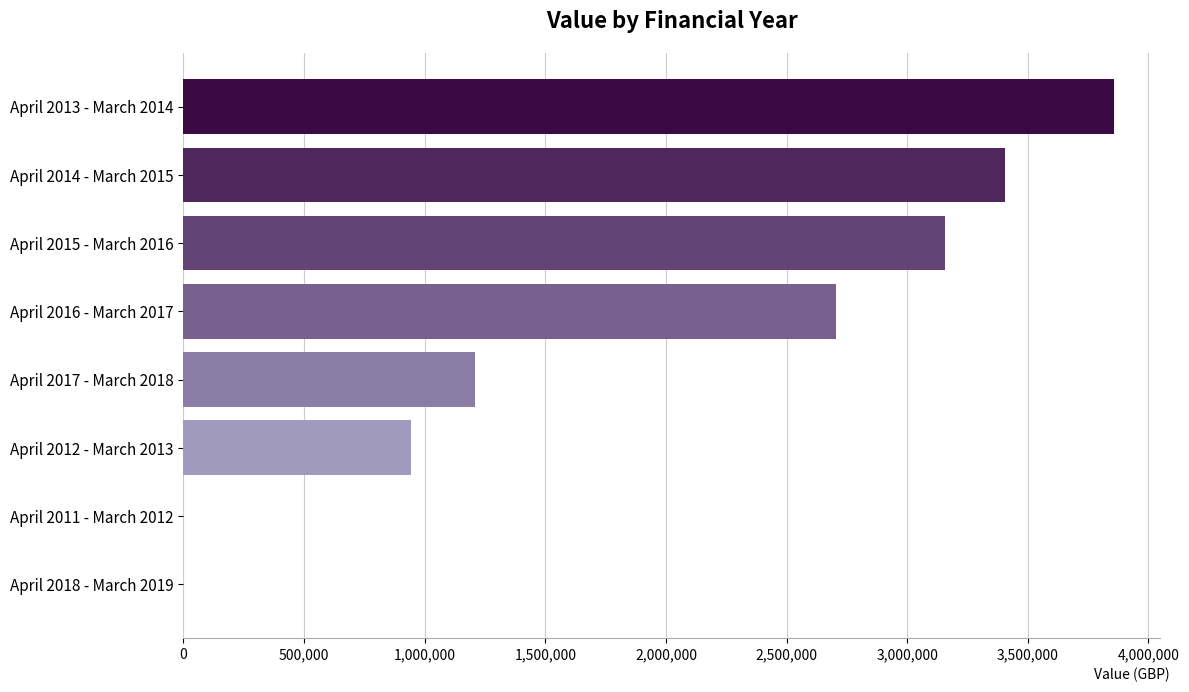

What is the change in value from April 2012 - March 2013 to April 2011 - March 2012?

-944012